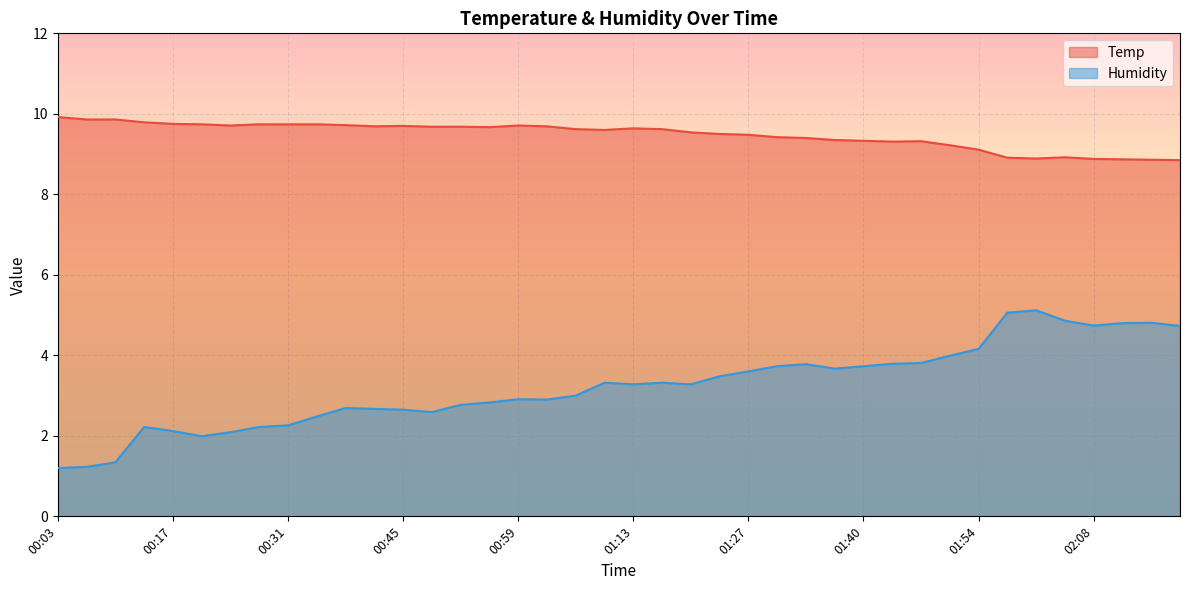

What is the sum of the Temp values at 02:01 and 02:08?

17.8